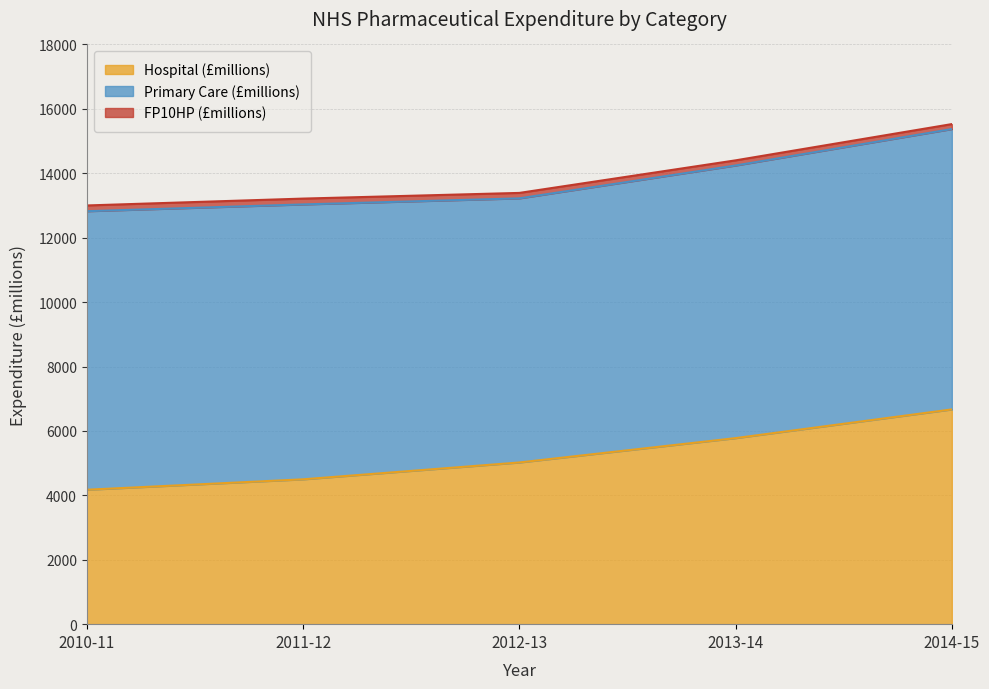

How many values in the Primary Care (£millions) series are below 8535?

2